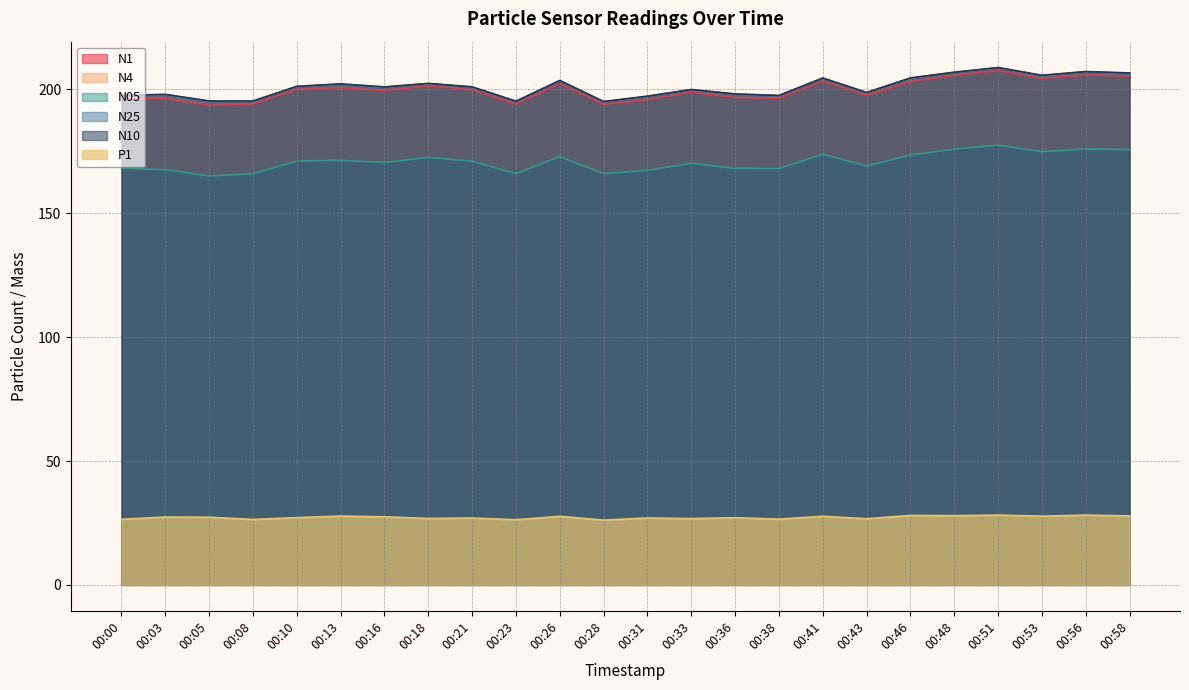

What is the value of the N1 point at the 21st from the left?

207.5